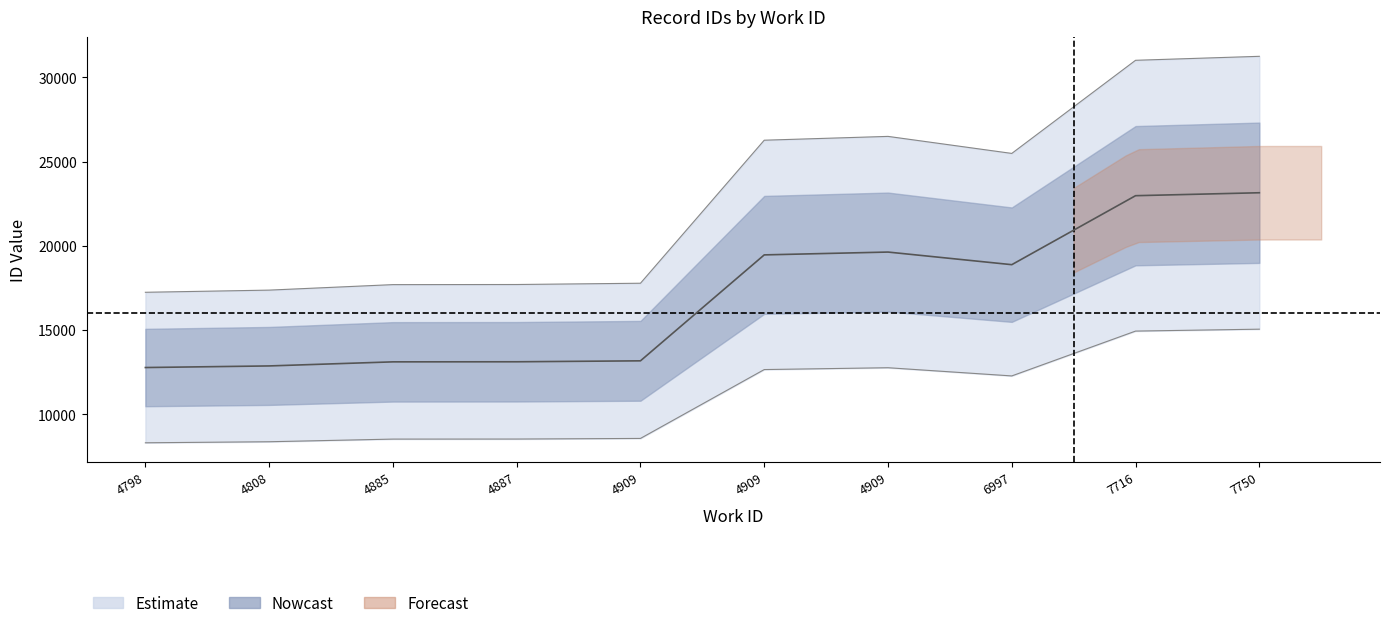

Reading left to right, transcribe all the data shown in this chart.

17235.5	17363.7	17690.4	17697.2	17772.8	26265.6	26492.4	25481.2	31010.9	31247.1